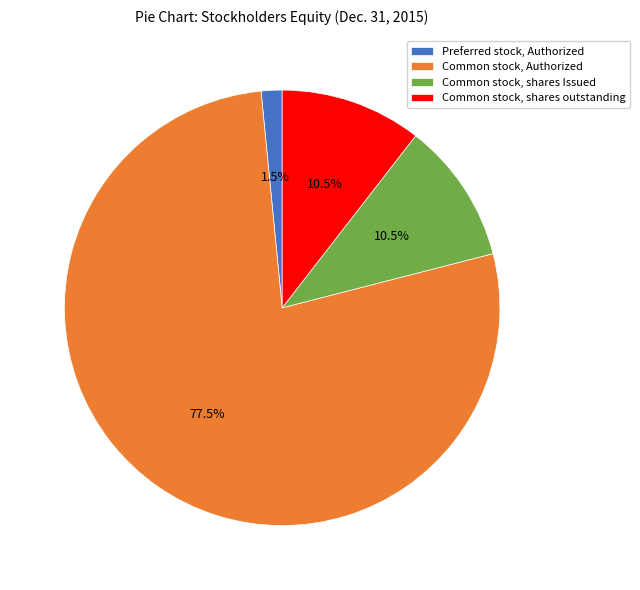

Which has a higher value, Preferred stock, Authorized or Common stock, Authorized?

Common stock, Authorized